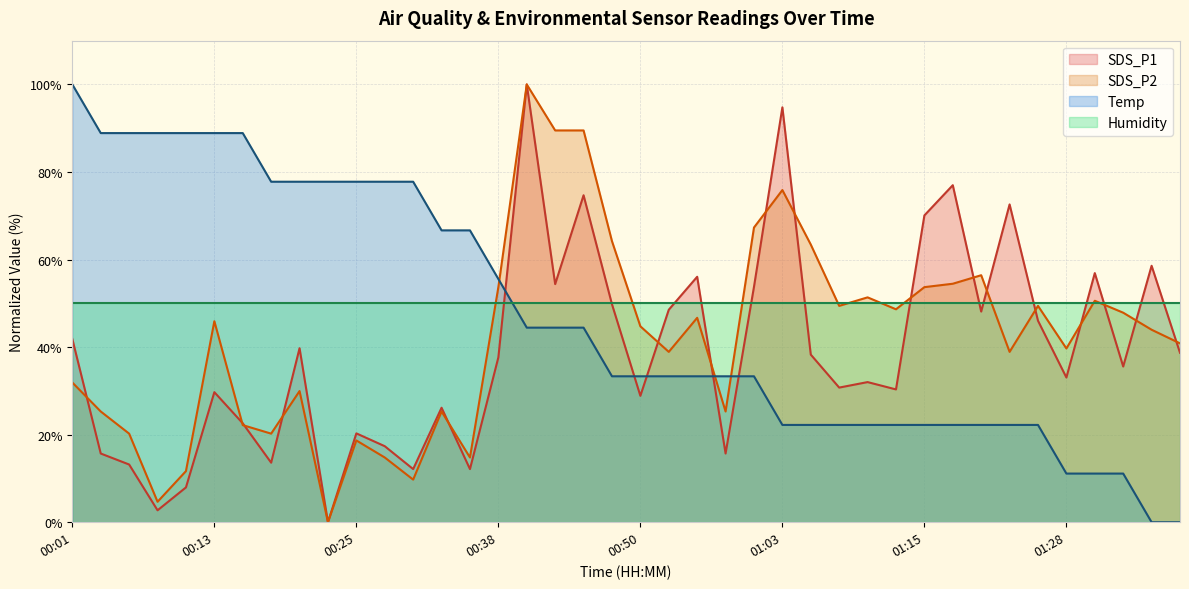

Is it true that Temp equals 55.6 at 00:38?

True